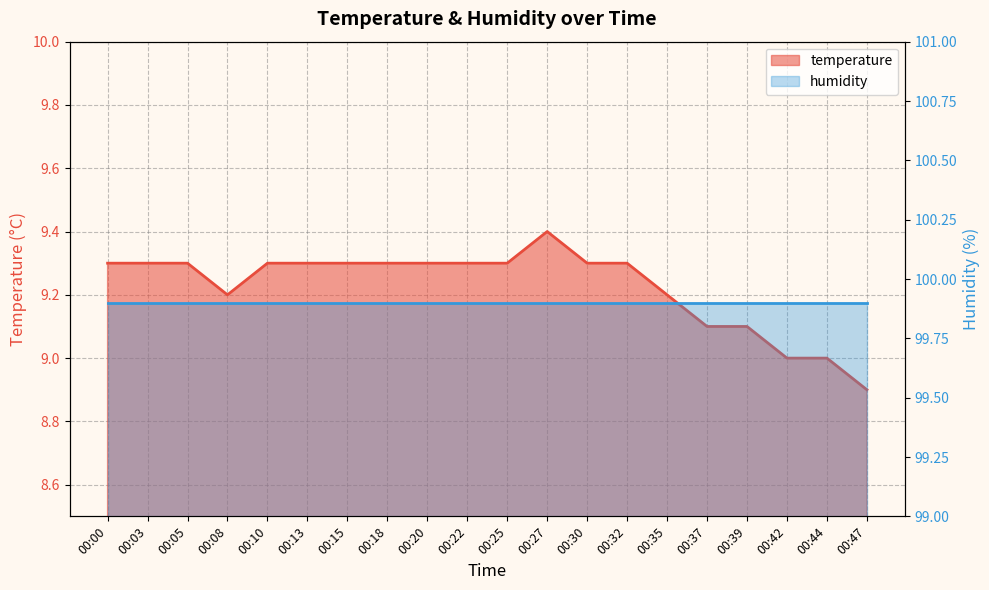

At which label is the value closest to 9?

00:42